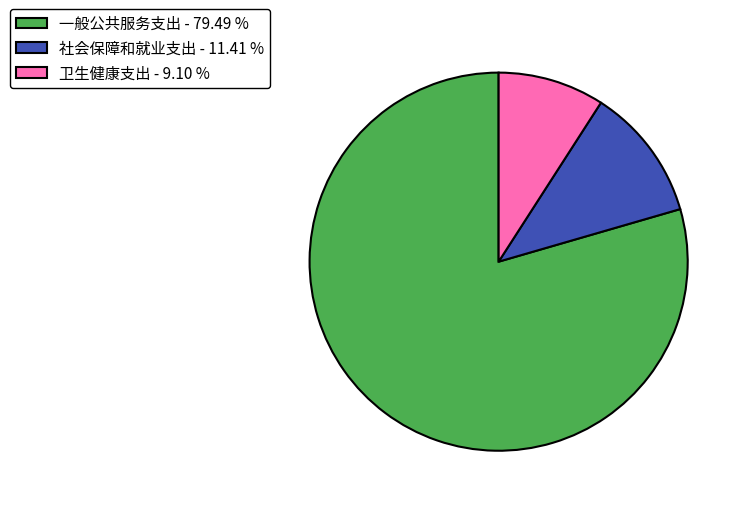

What is the majority slice?

一般公共服务支出